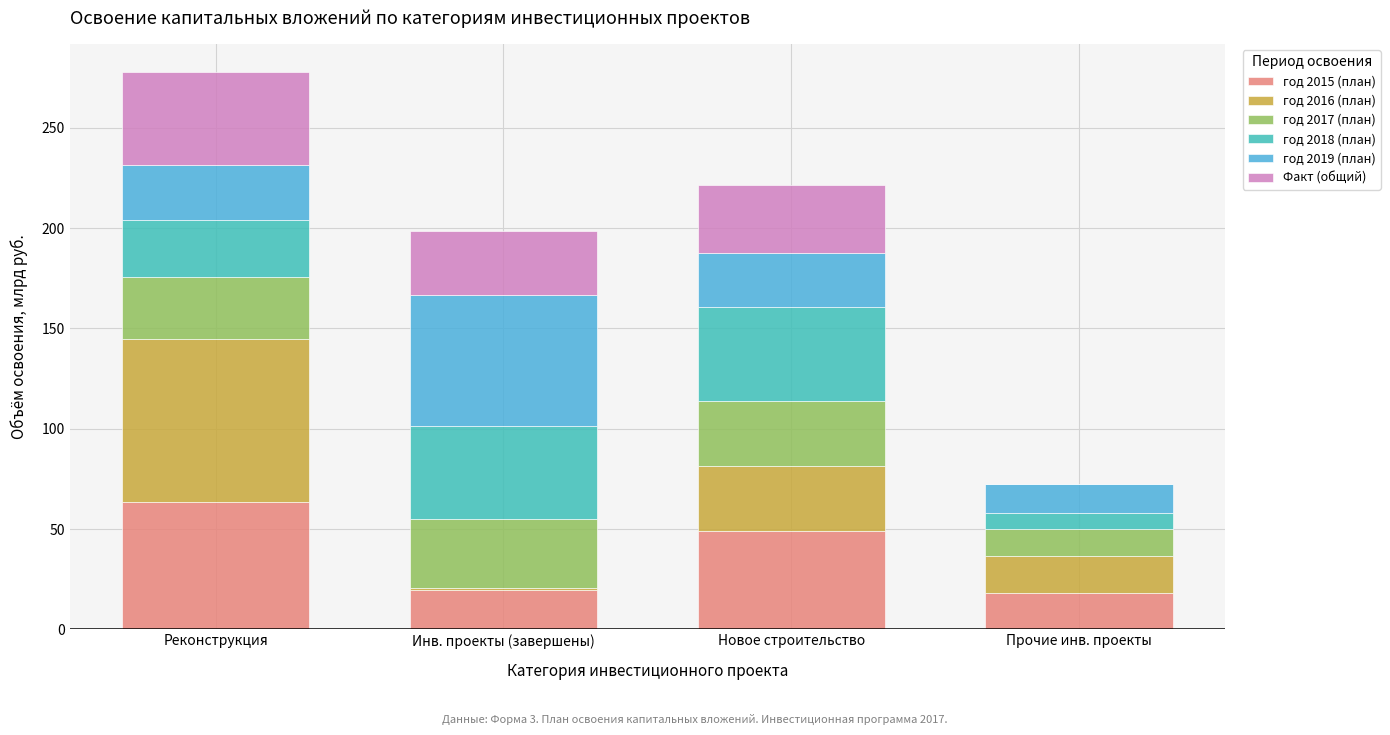

What is the maximum value for год 2015 (план)?

63.6